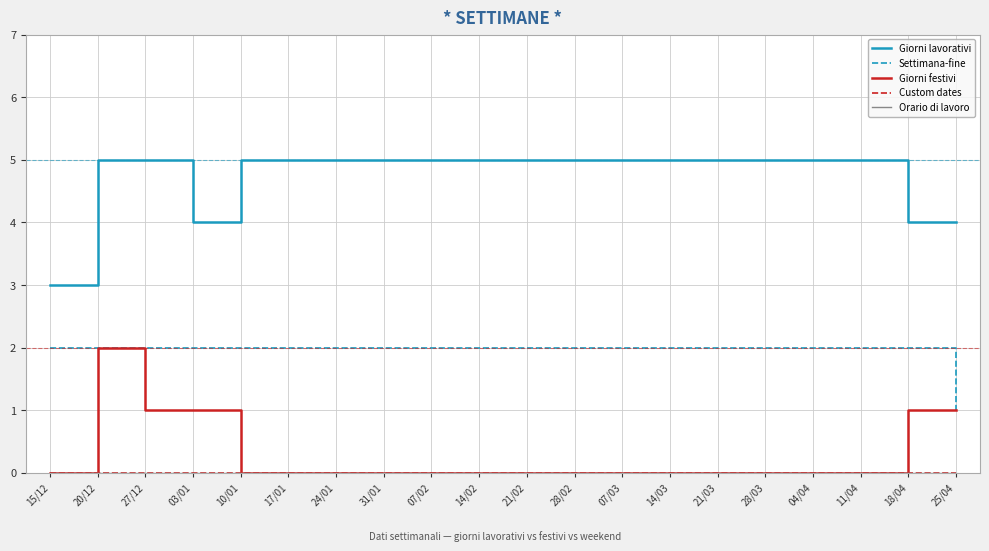

Reading left to right, transcribe all the data shown in this chart.

Giorni lavorativi: 15/12=3	20/12=5	27/12=5	03/01=4	10/01=5	17/01=5	24/01=5	31/01=5	07/02=5	14/02=5	21/02=5	28/02=5	07/03=5	14/03=5	21/03=5	28/03=5	04/04=5	11/04=5	18/04=4	25/04=4
Settimana-fine: 15/12=2	20/12=2	27/12=2	03/01=2	10/01=2	17/01=2	24/01=2	31/01=2	07/02=2	14/02=2	21/02=2	28/02=2	07/03=2	14/03=2	21/03=2	28/03=2	04/04=2	11/04=2	18/04=2	25/04=1
Giorni festivi: 15/12=0	20/12=2	27/12=1	03/01=1	10/01=0	17/01=0	24/01=0	31/01=0	07/02=0	14/02=0	21/02=0	28/02=0	07/03=0	14/03=0	21/03=0	28/03=0	04/04=0	11/04=0	18/04=1	25/04=1
Custom dates: 15/12=0	20/12=0	27/12=0	03/01=0	10/01=0	17/01=0	24/01=0	31/01=0	07/02=0	14/02=0	21/02=0	28/02=0	07/03=0	14/03=0	21/03=0	28/03=0	04/04=0	11/04=0	18/04=0	25/04=0
Orario di lavoro: 15/12=0	20/12=0	27/12=0	03/01=0	10/01=0	17/01=0	24/01=0	31/01=0	07/02=0	14/02=0	21/02=0	28/02=0	07/03=0	14/03=0	21/03=0	28/03=0	04/04=0	11/04=0	18/04=0	25/04=0